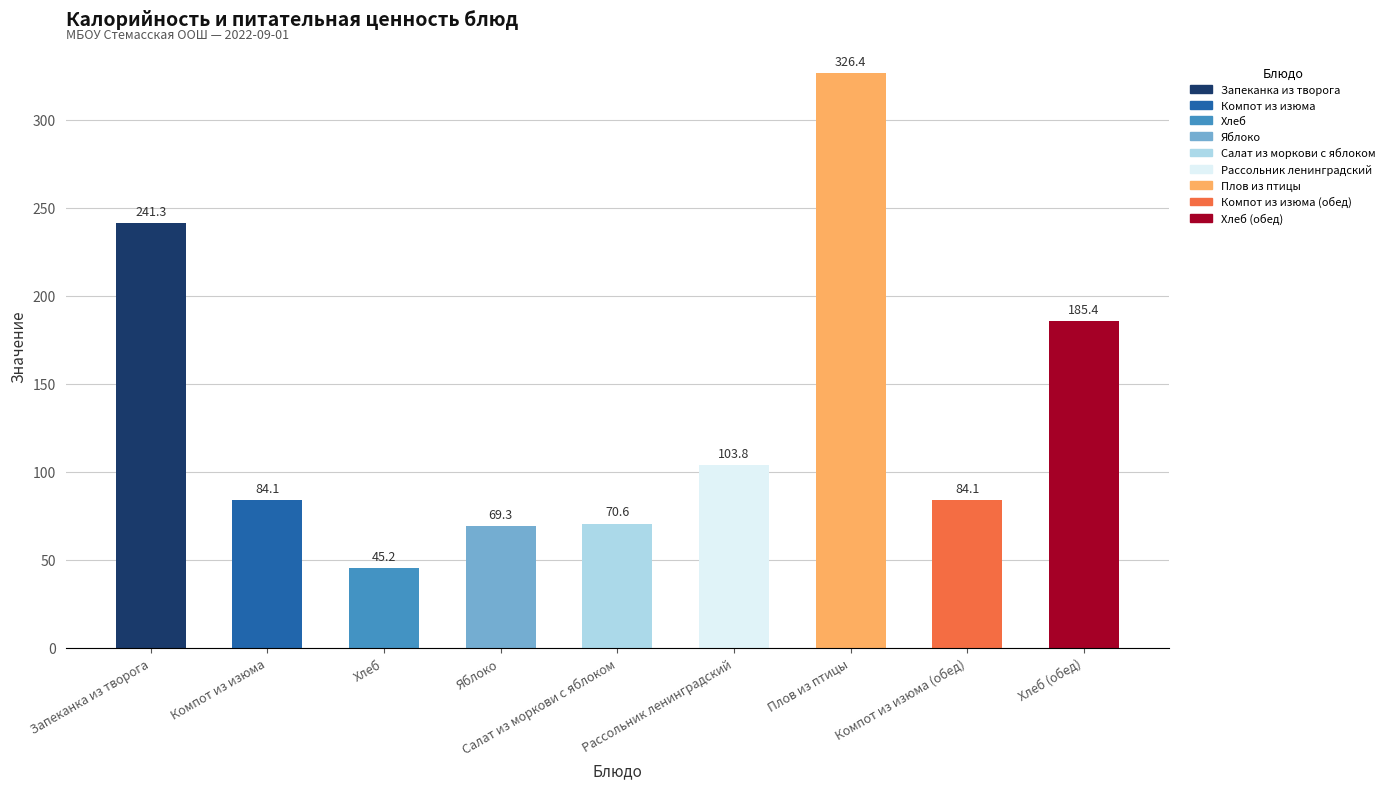

Read the value at Яблоко.

69.3